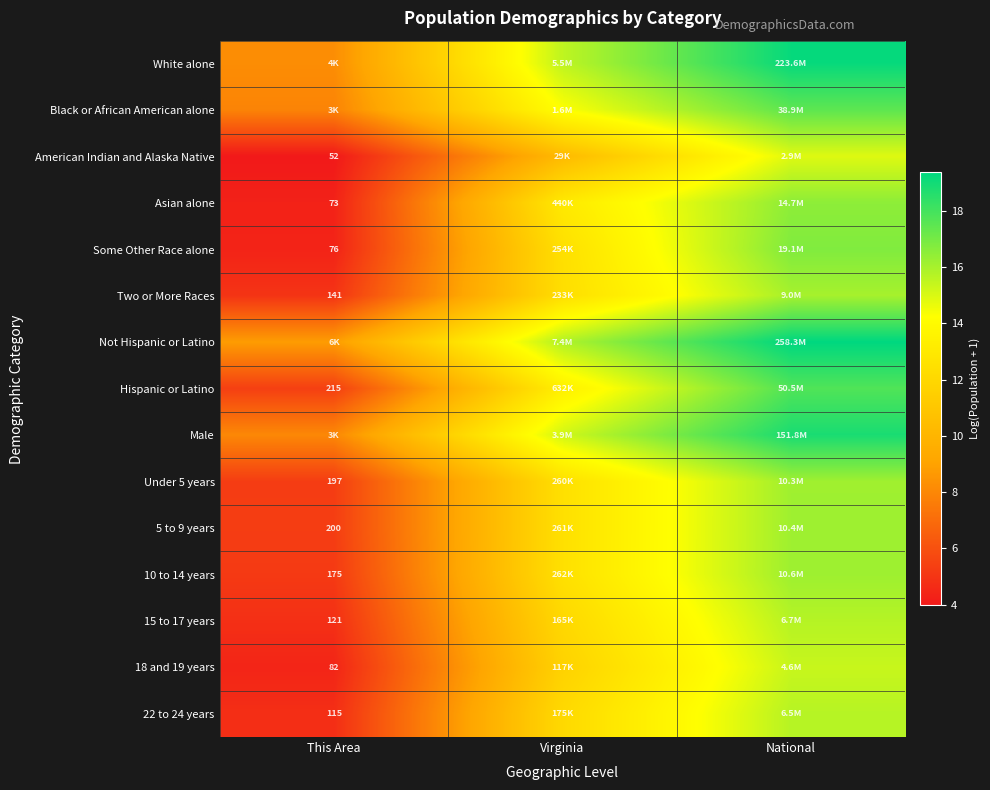

List the series in order of their peak value, highest first.

Not Hispanic or Latino, White alone, Male, Hispanic or Latino, Black or African American alone, Some Other Race alone, Asian alone, 10 to 14 years, 5 to 9 years, Under 5 years, Two or More Races, 15 to 17 years, 22 to 24 years, 18 and 19 years, American Indian and Alaska Native